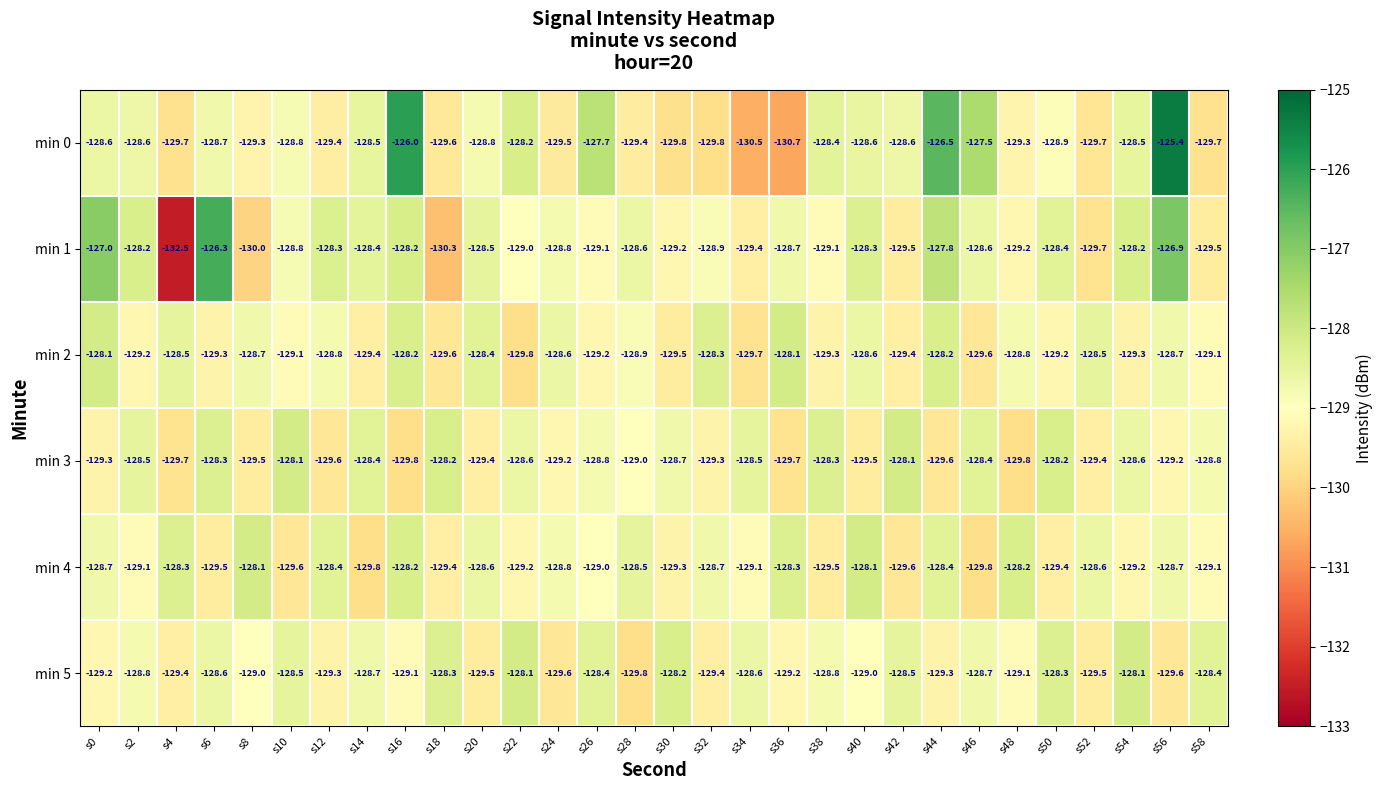

What is the sum of all min 3 values?

-3868.5